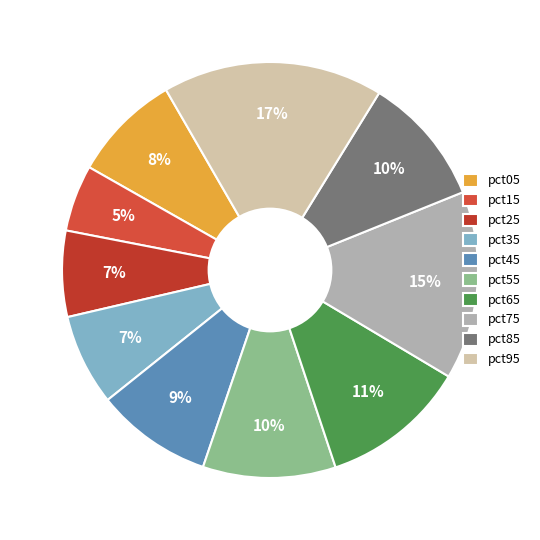

To the nearest percent, what is the difference between the largest and smallest slice percentages?

12%